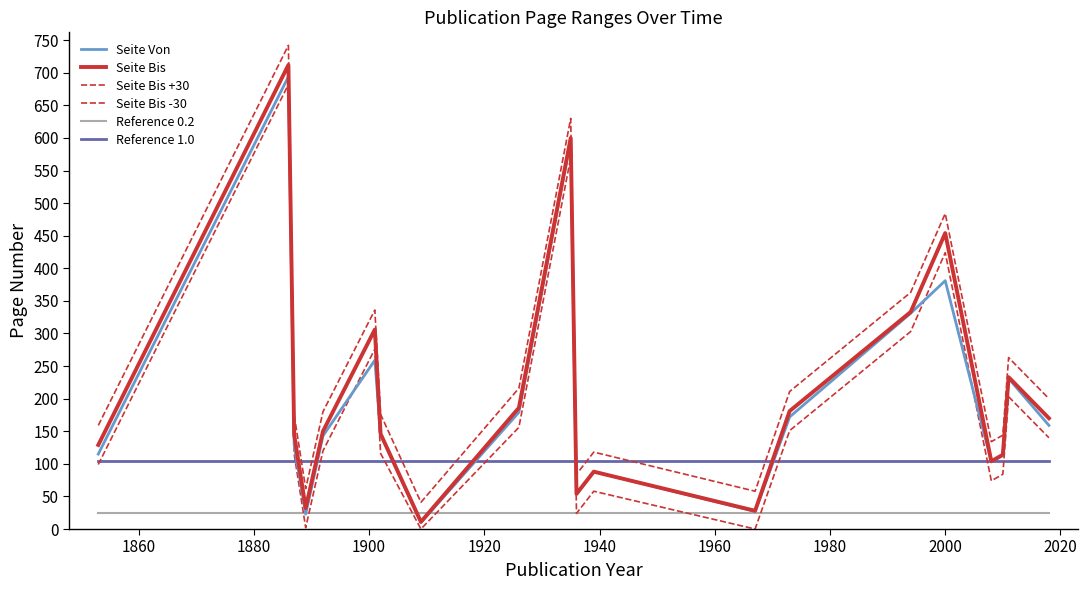

Which series has the widest spread of values?

Seite Bis